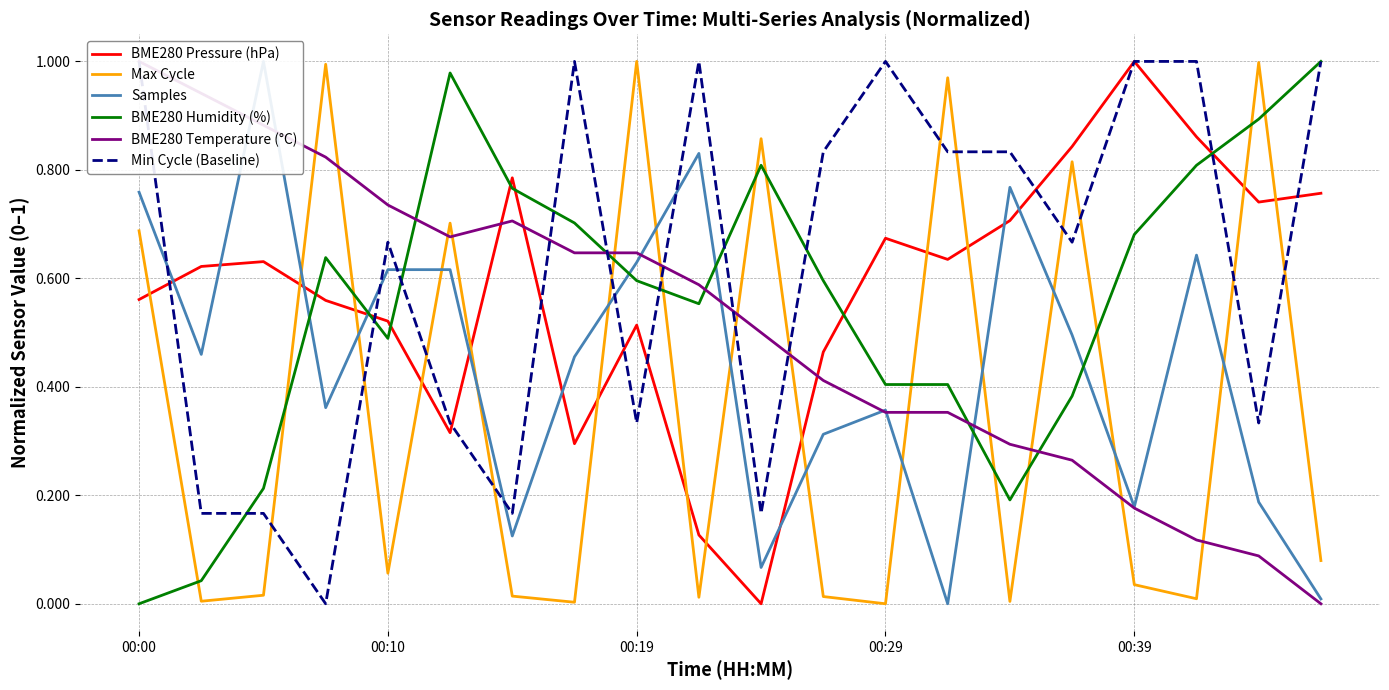

At which category is the sum across all series the highest?

00:00